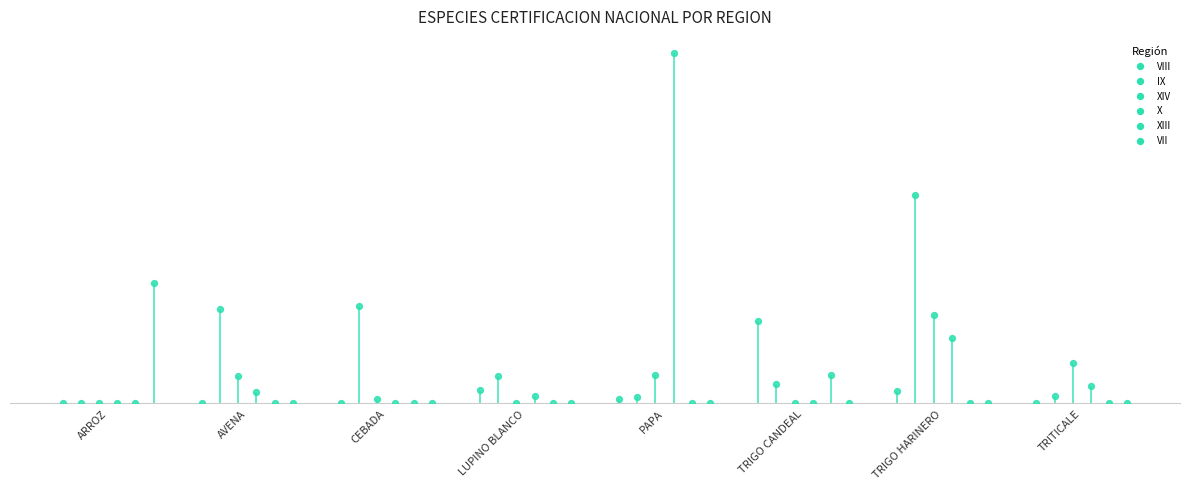

Which series has the largest Y range (max minus min)?

X